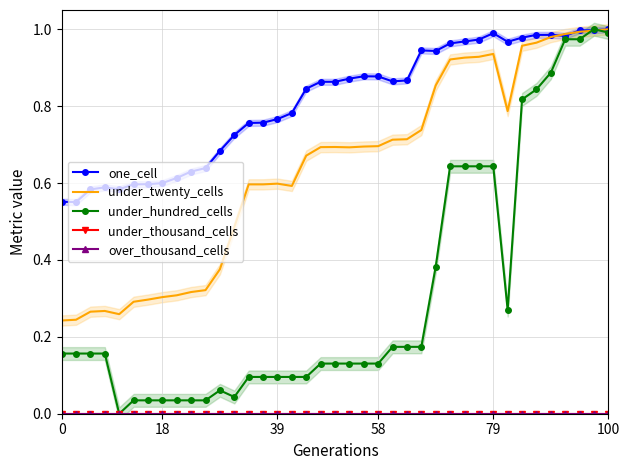

Which series has the largest total across all categories?

one_cell